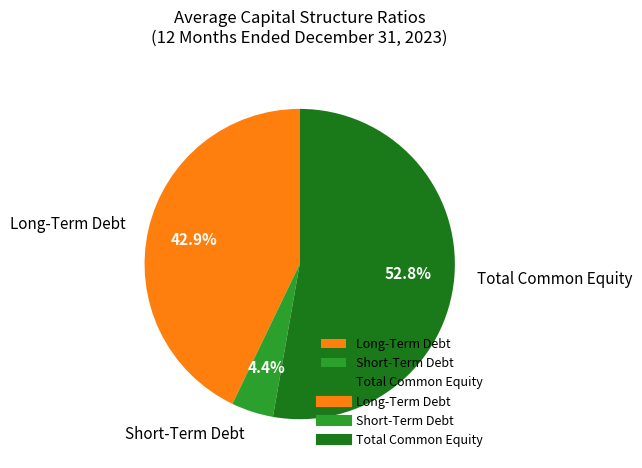

Which has a higher value, Long-Term Debt or Short-Term Debt?

Long-Term Debt